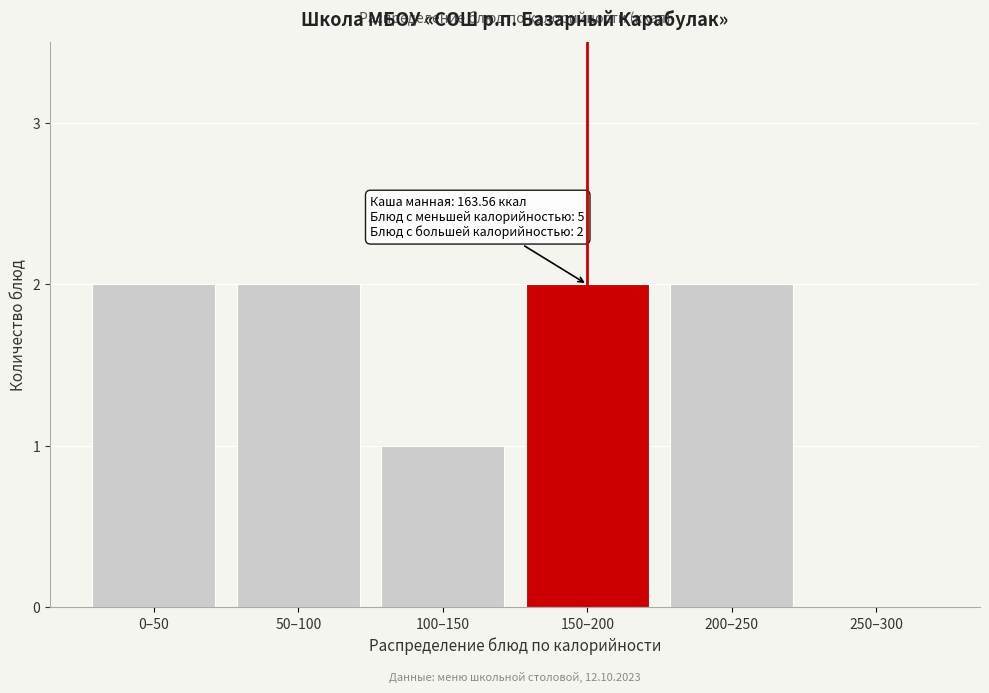

Reading right to left, what are all the values shown in this chart?

250–300=0	200–250=2	150–200=2	100–150=1	50–100=2	0–50=2